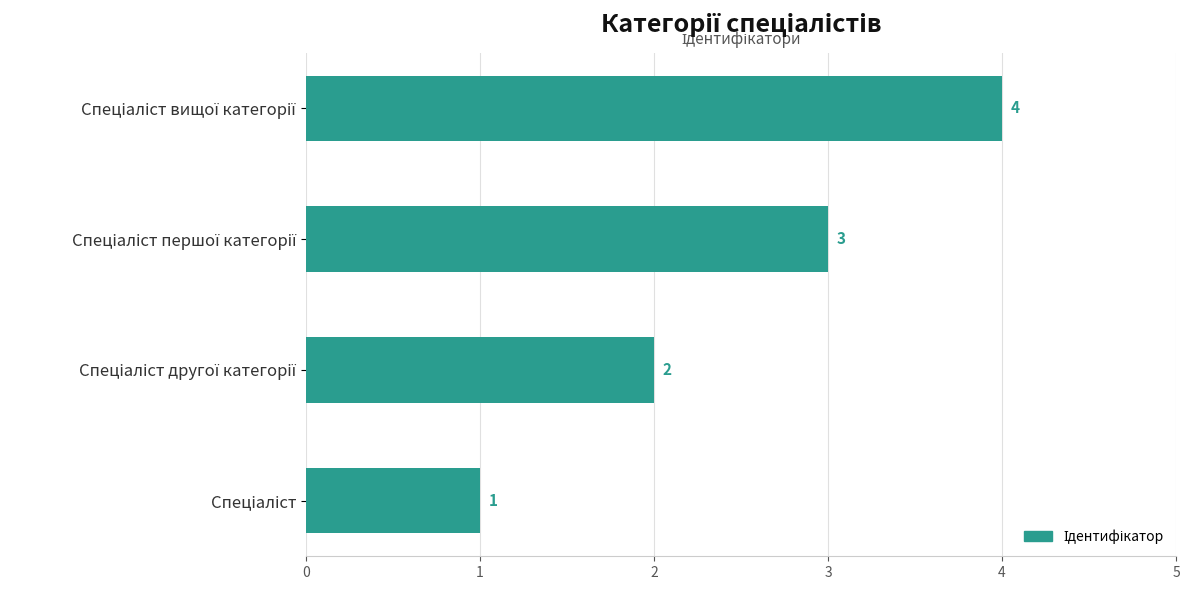

What is the sum of all values?

10